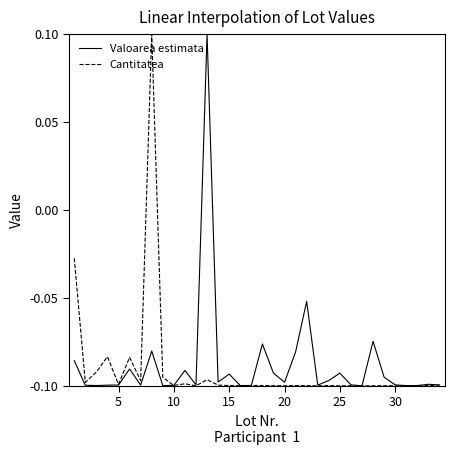

The value of Valoarea estimata at 30 is -0.1. True or false?

True